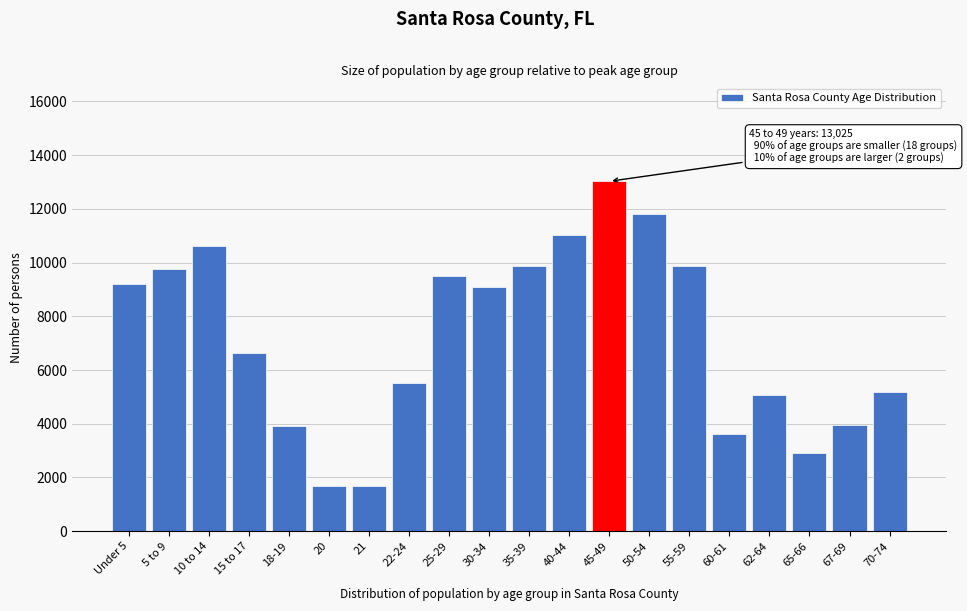

What is the change in value from Under 5 to 15 to 17?

-2575